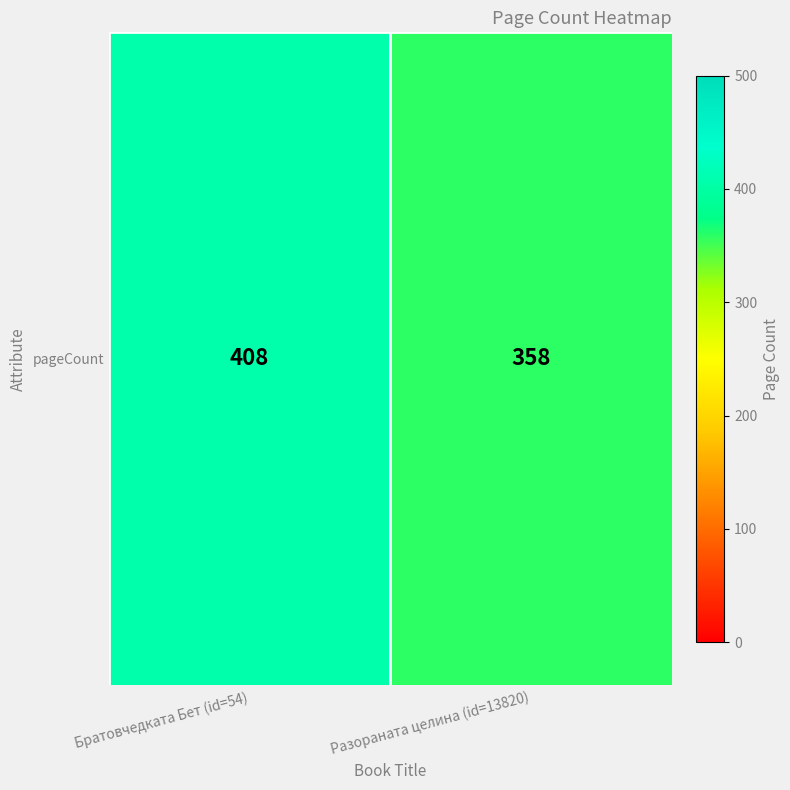

What is the difference between the maximum and minimum values?

50